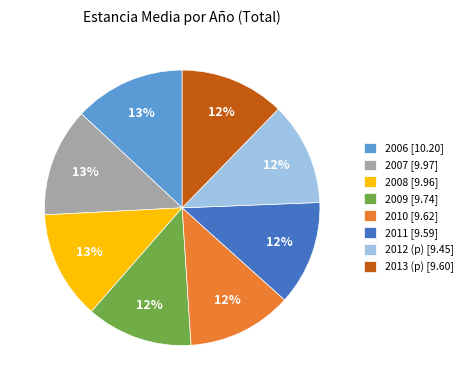

What percentage is the 2012 (p) [9.45] slice, to the nearest percent?

12%